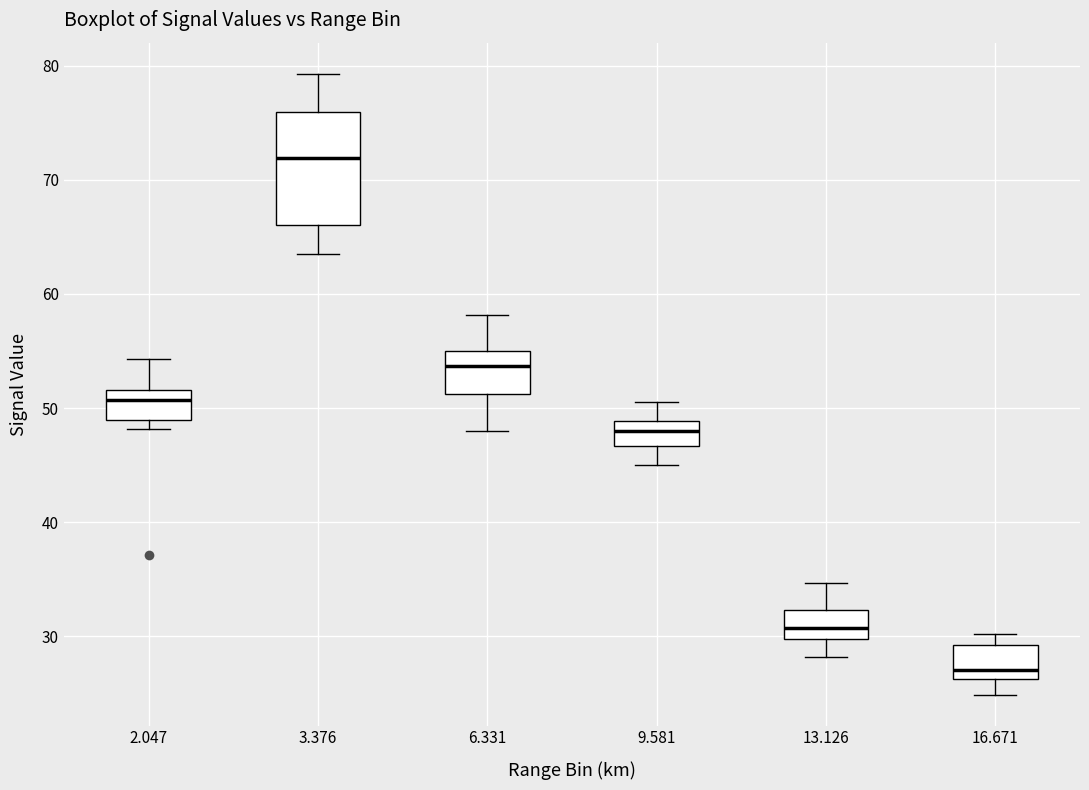

Reading left to right, transcribe this box plot: for each box, give where its median line is, the range the box spans, and where its two whiskers end, as read against the y-axis. The values are not printed on the chart, so give them approximately, as read against the axis.

2.047: median 51, box 49 to 52, whiskers 48 to 54
3.376: median 72, box 66 to 76, whiskers 64 to 79
6.331: median 54, box 51 to 55, whiskers 48 to 58
9.581: median 48, box 47 to 49, whiskers 45 to 51
13.126: median 31, box 30 to 32, whiskers 28 to 35
16.671: median 27, box 26 to 29, whiskers 25 to 30